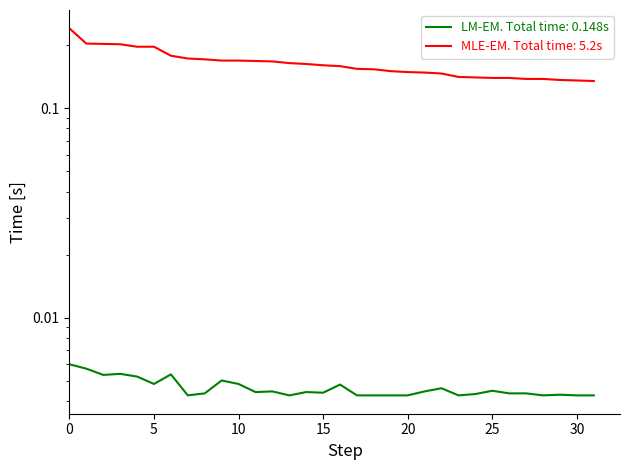

The value of Математика at 3 is 0.0. True or false?

False